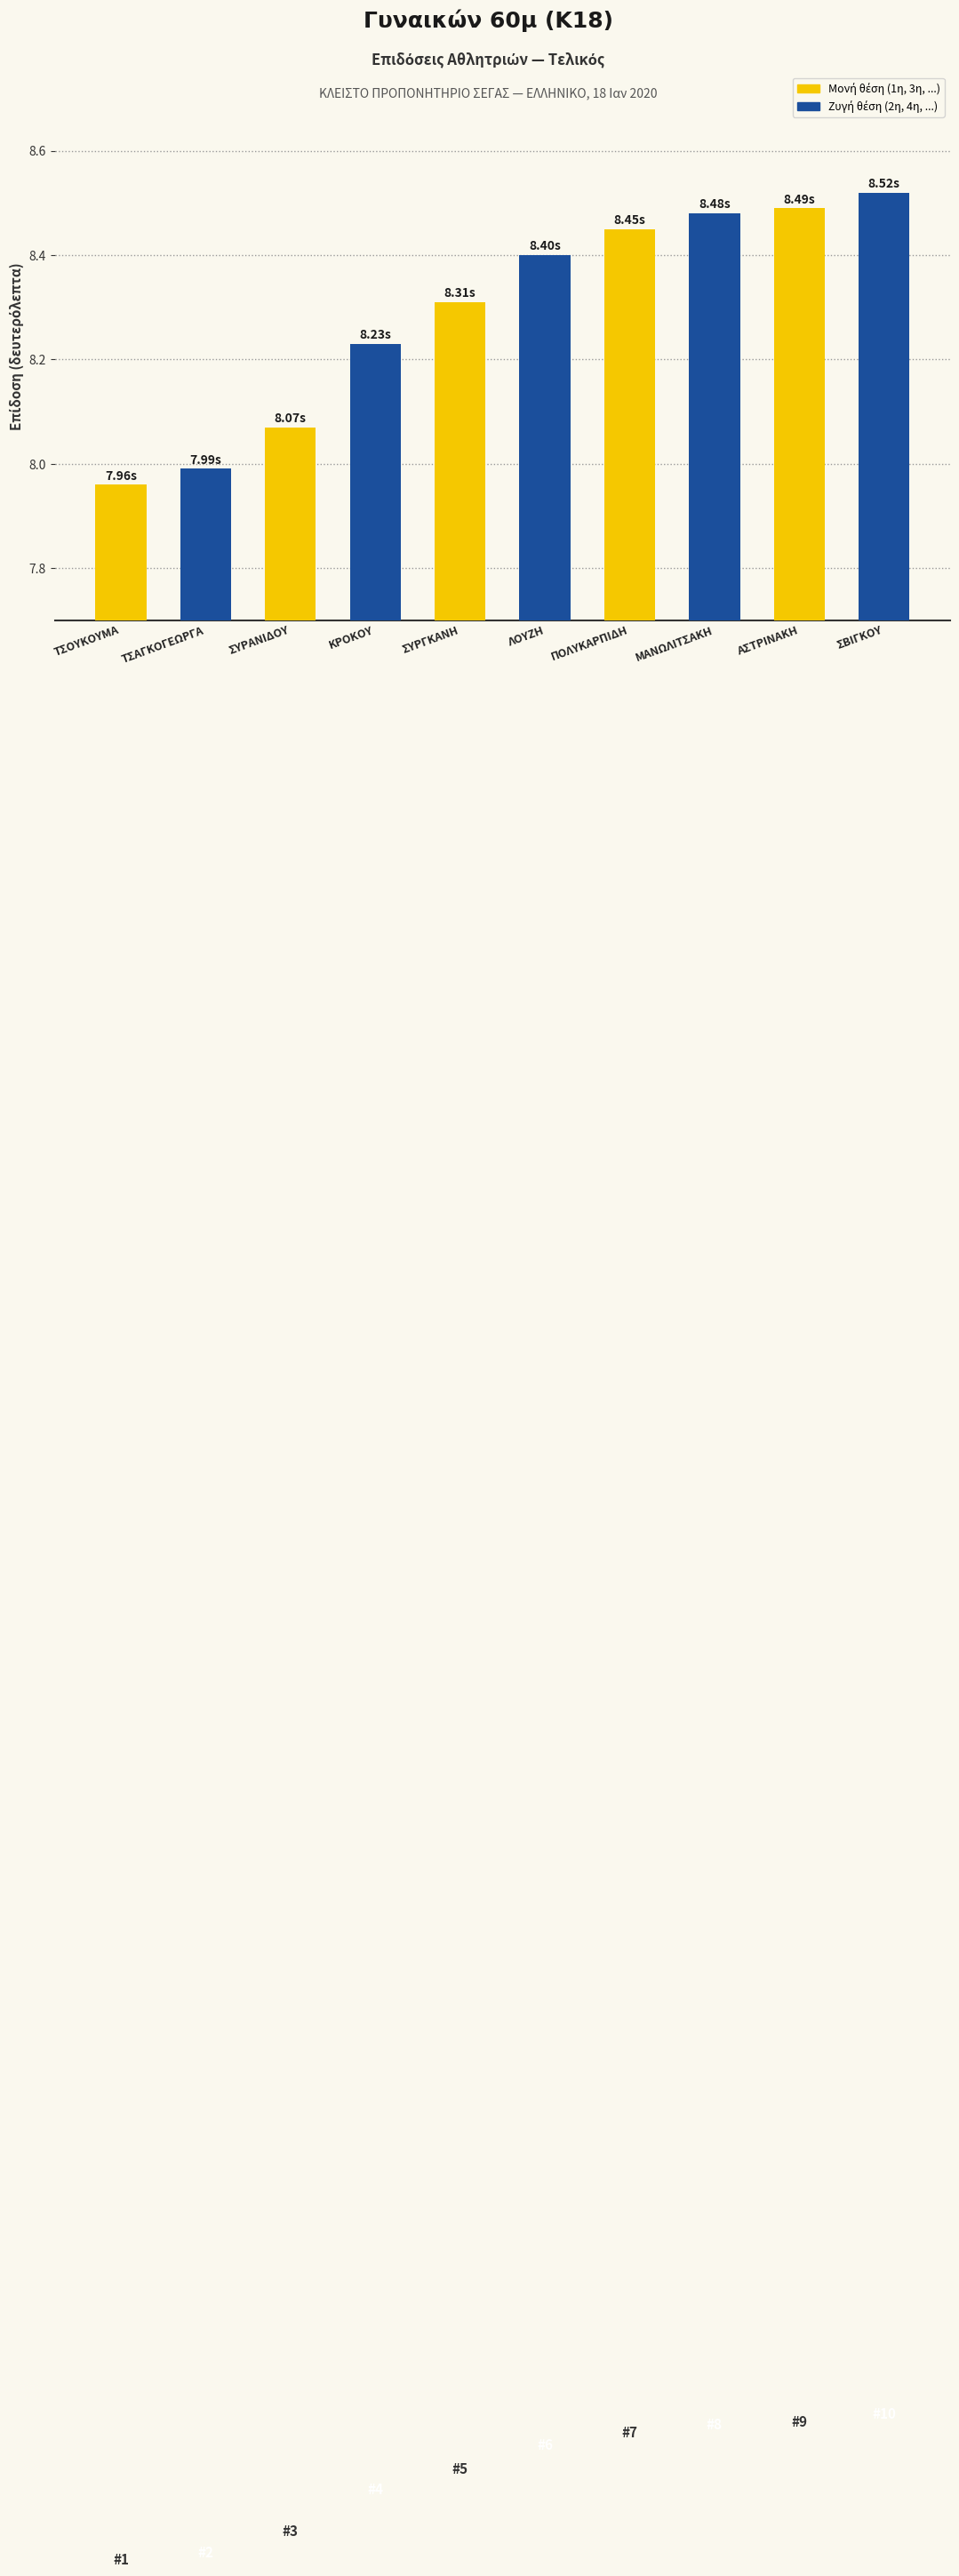

Approximately how many times larger is the value at ΠΟΛΥΚΑΡΠΙΔΗ compared to ΚΡΟΚΟΥ?

1.0